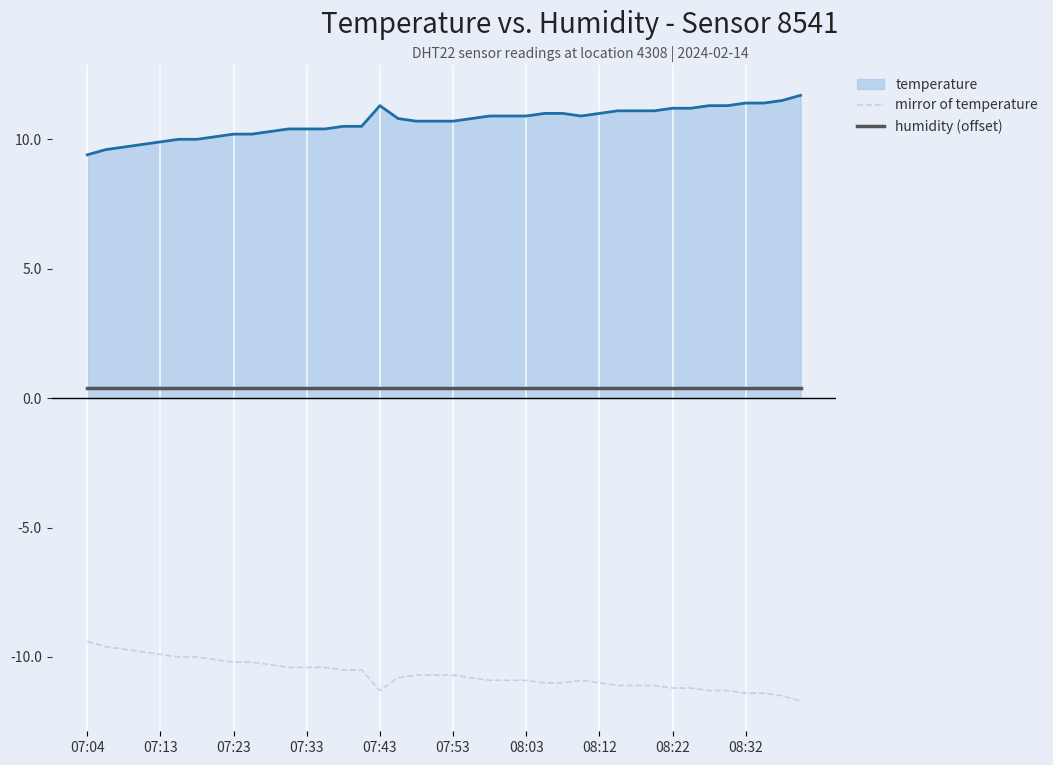

What is the average value of the humidity (offset) series?

0.4